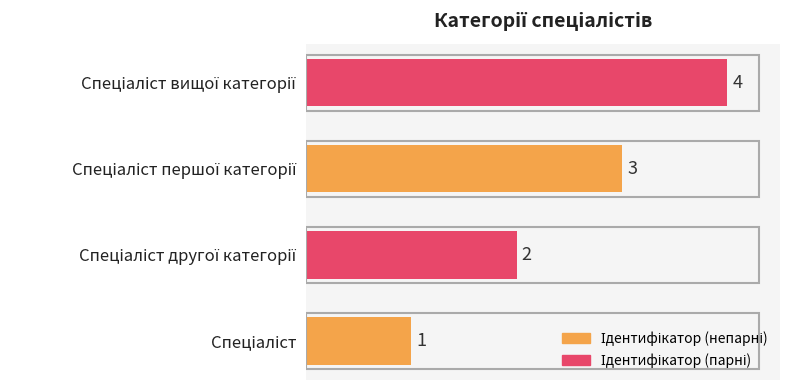

Count the values in the range 2 to 4.

3